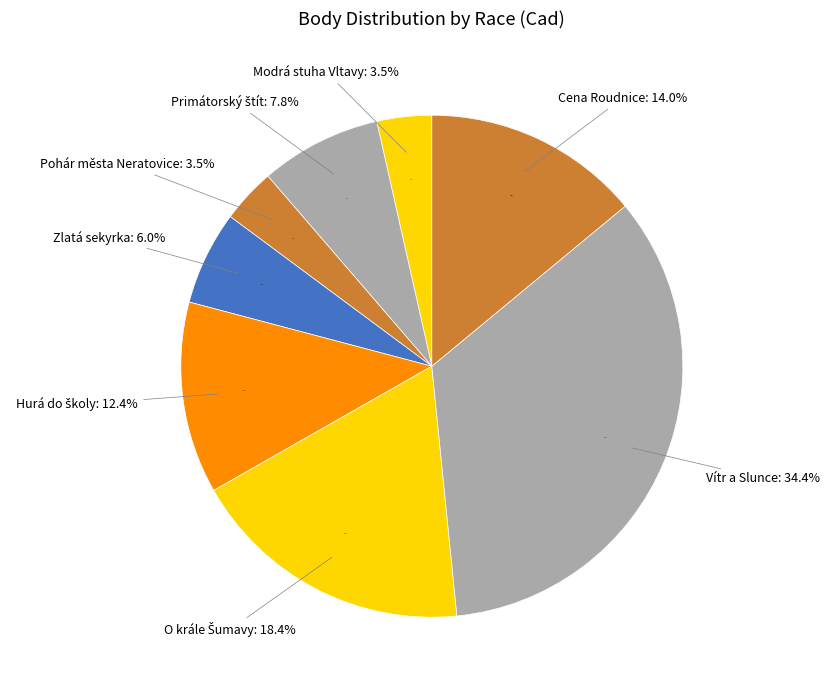

Does 211136 account for over 50% of the chart?

No